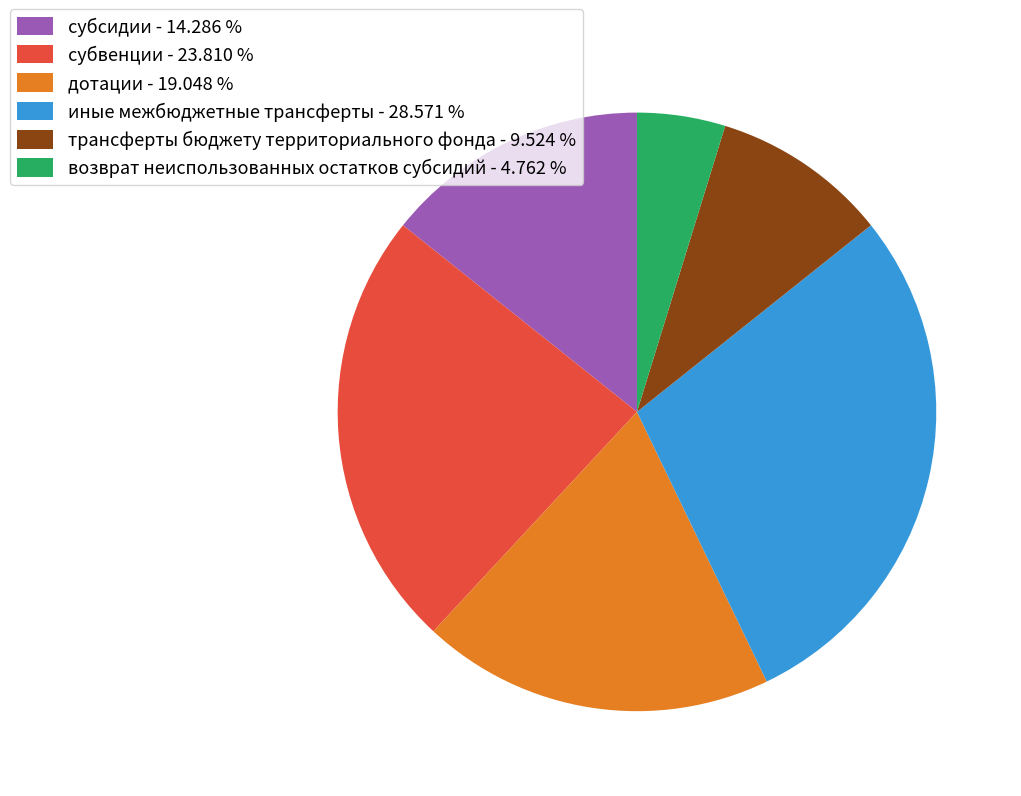

Does any single category account for the majority?

No